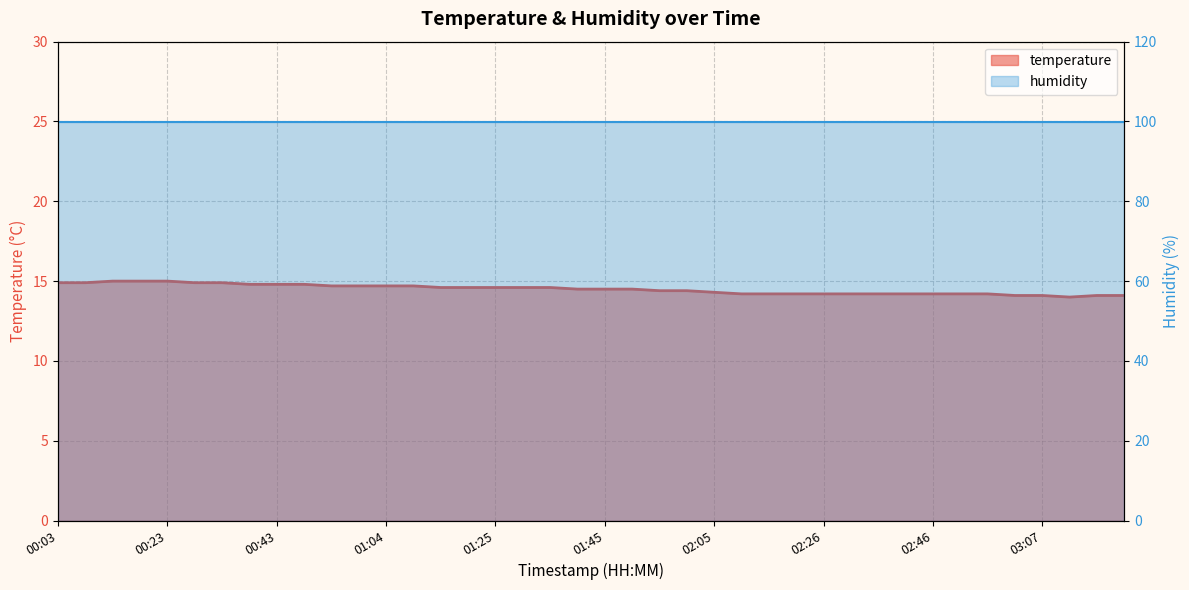

List the labels in order of value, largest first.

00:13, 00:18, 00:23, 00:03, 00:08, 00:28, 00:33, 00:38, 00:43, 00:48, 00:54, 00:59, 01:04, 01:09, 01:14, 01:19, 01:25, 01:30, 01:35, 01:40, 01:45, 01:50, 01:55, 02:00, 02:05, 02:11, 02:16, 02:21, 02:26, 02:31, 02:36, 02:41, 02:46, 02:51, 02:56, 03:01, 03:07, 03:17, 03:22, 03:12